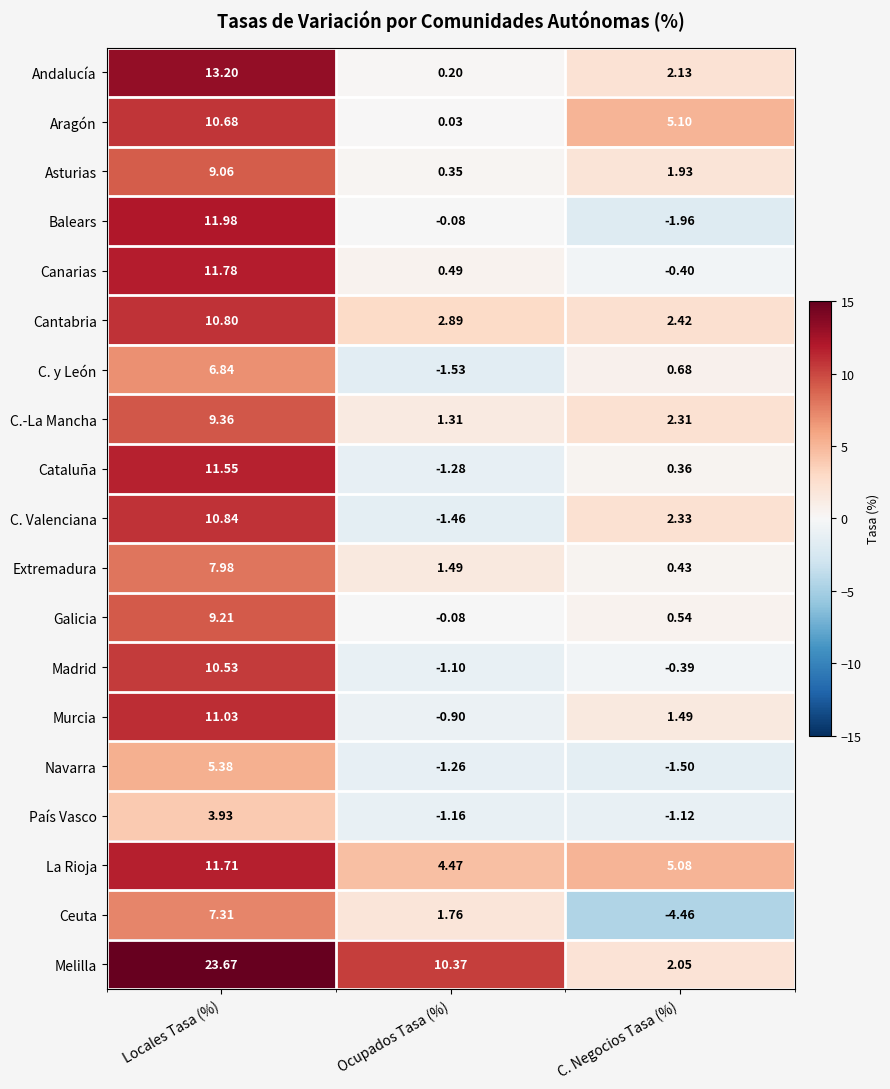

At which label does Madrid reach its minimum?

Ocupados Tasa (%)